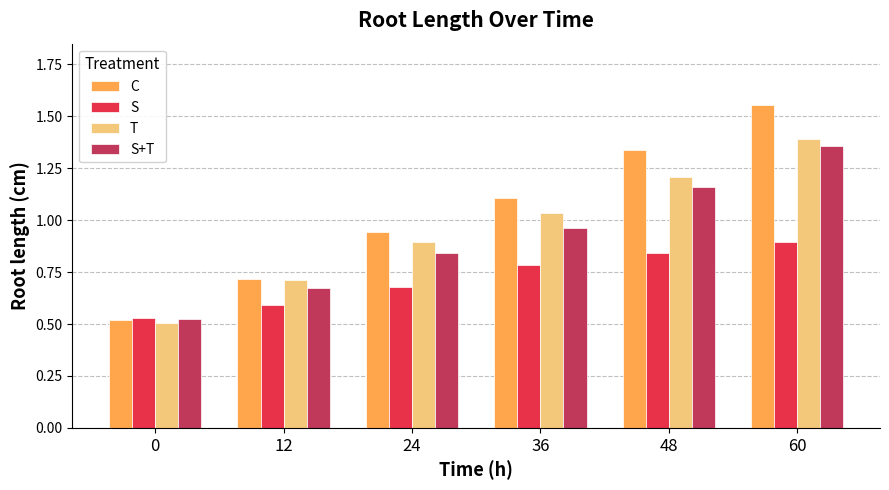

The value of C at 36 is 0.4. True or false?

False